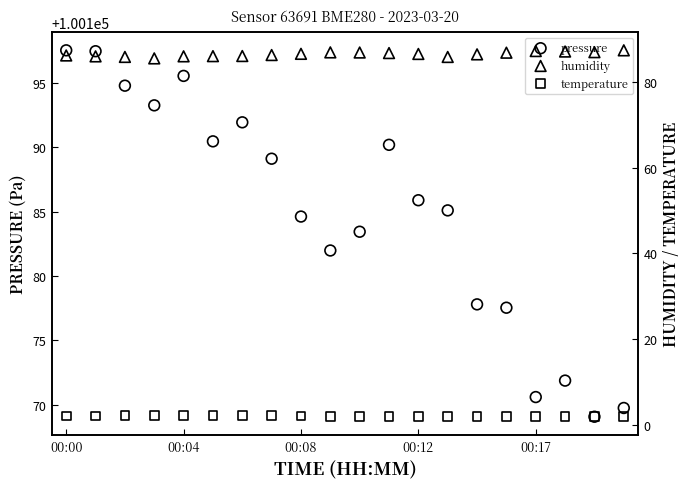

Which series has the largest total across all categories?

pressure